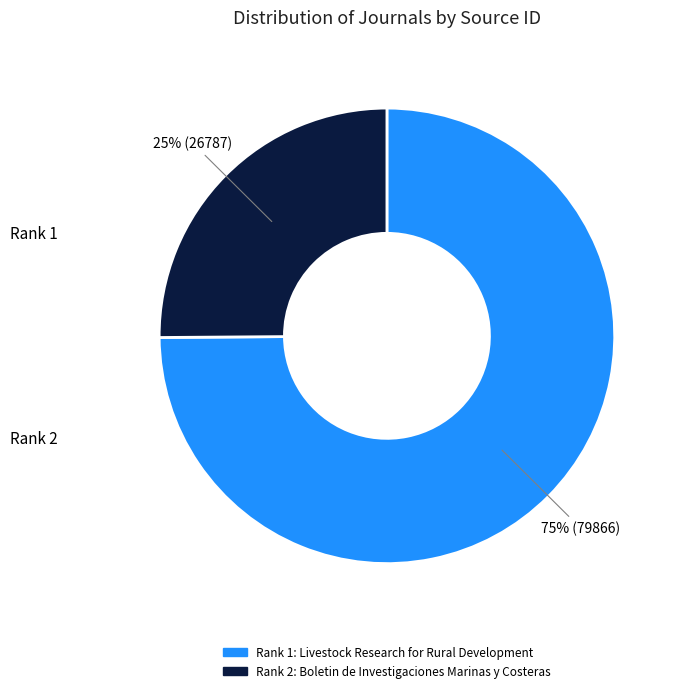

Is there any slice that represents more than half of the pie?

Yes